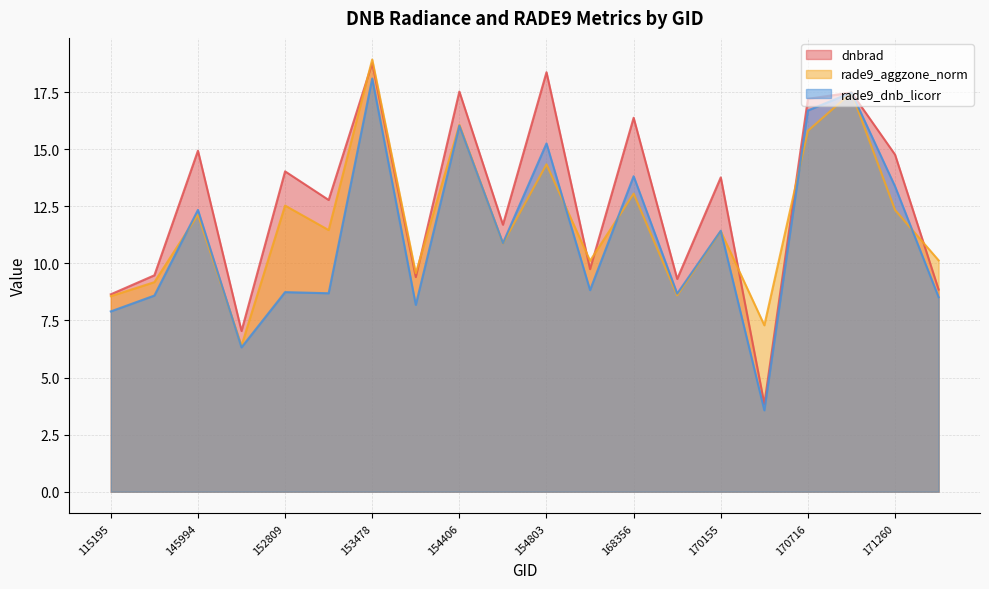

True or false: rade9_dnb_licorr has more than 2 points higher than both neighbors.

True